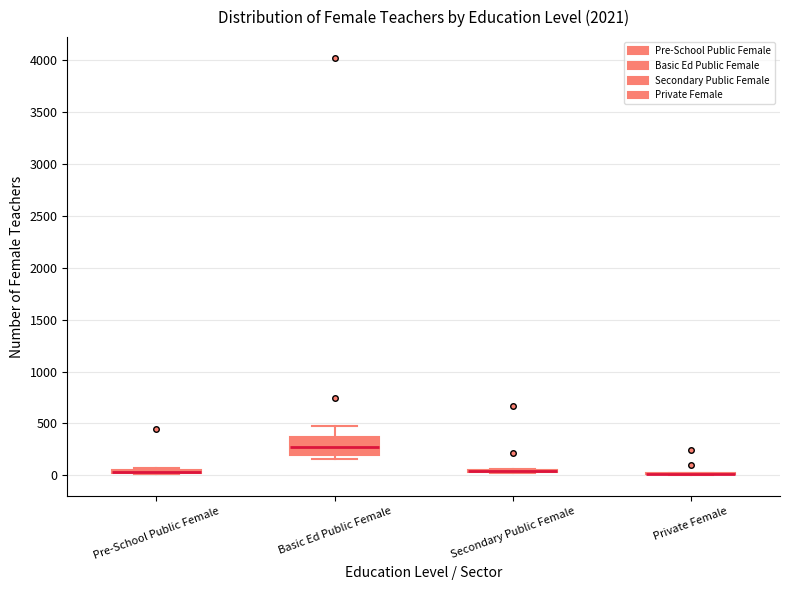

Which box is the tallest, from its lower edge to its upper edge?

Basic Ed Public Female